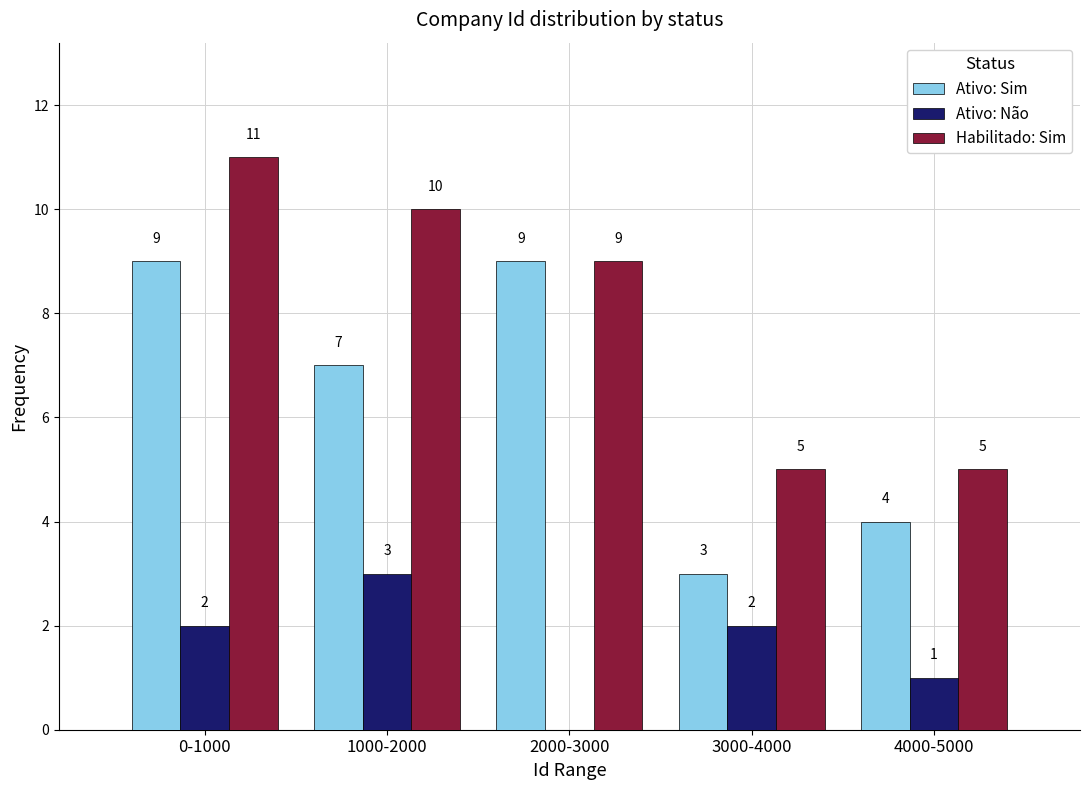

Reading left to right, what are all the values shown in this chart?

Ativo: Sim: 0-1000=9	1000-2000=7	2000-3000=9	3000-4000=3	4000-5000=4
Ativo: Não: 0-1000=2	1000-2000=3	2000-3000=0	3000-4000=2	4000-5000=1
Habilitado: Sim: 0-1000=11	1000-2000=10	2000-3000=9	3000-4000=5	4000-5000=5